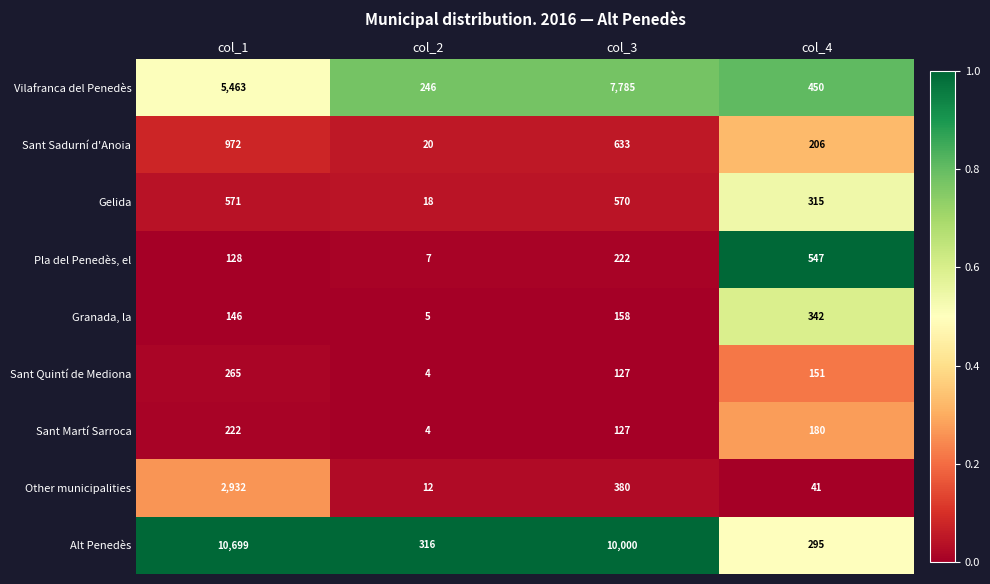

What is the difference between the maximum and second lowest values in the Other municipalities series?

2891